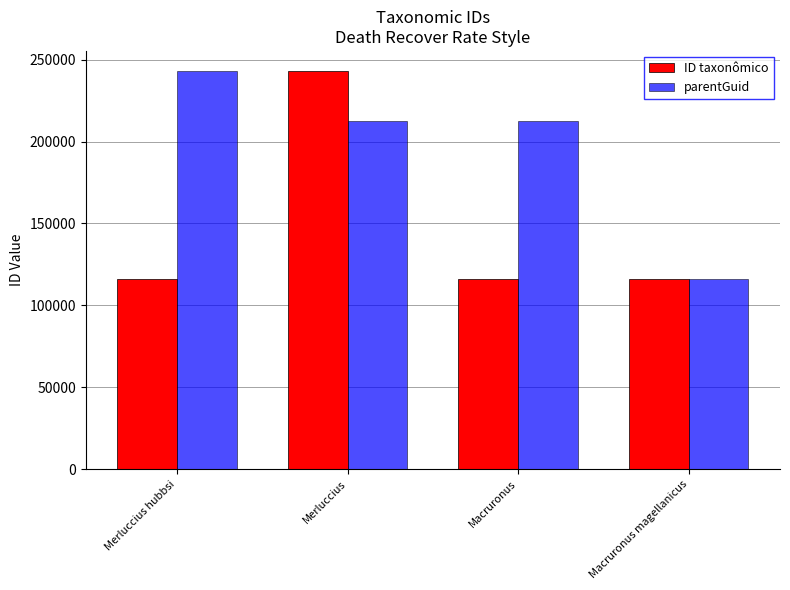

What is the maximum value shown in the chart?

243218